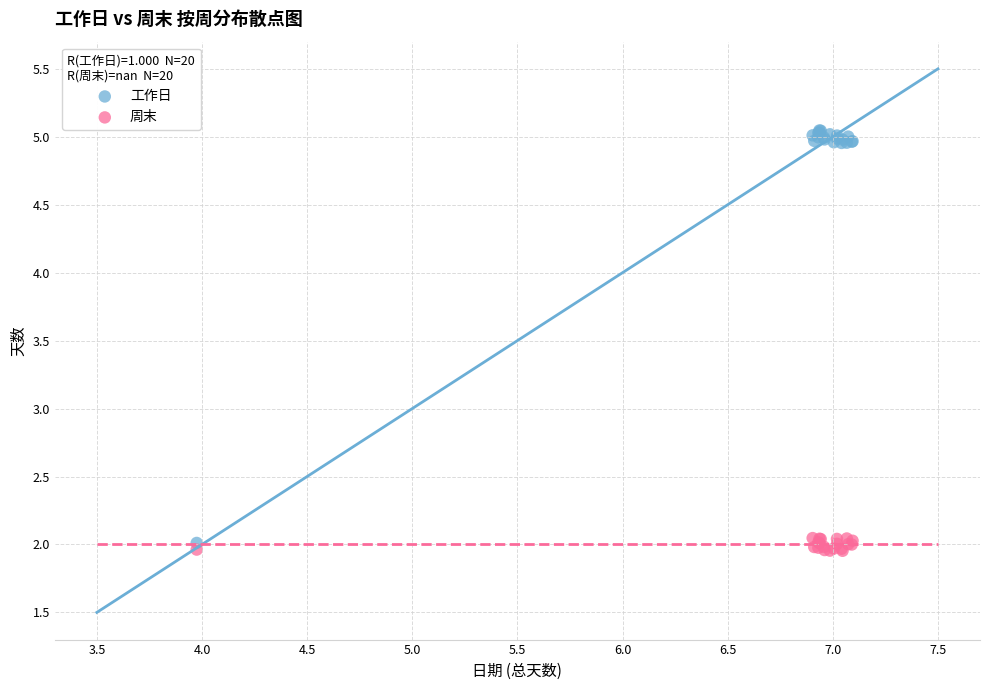

Which series has the largest Y range (max minus min)?

工作日